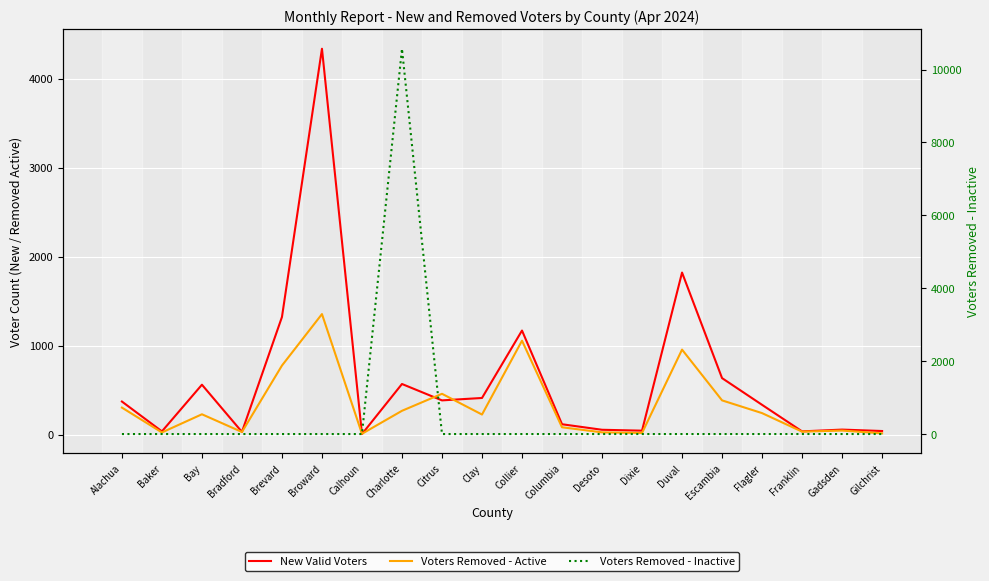

Rank the categories by Voters Removed - Active value from lowest to highest.

Calhoun, Gilchrist, Dixie, Baker, Desoto, Bradford, Franklin, Gadsden, Columbia, Clay, Bay, Flagler, Charlotte, Alachua, Escambia, Citrus, Brevard, Duval, Collier, Broward